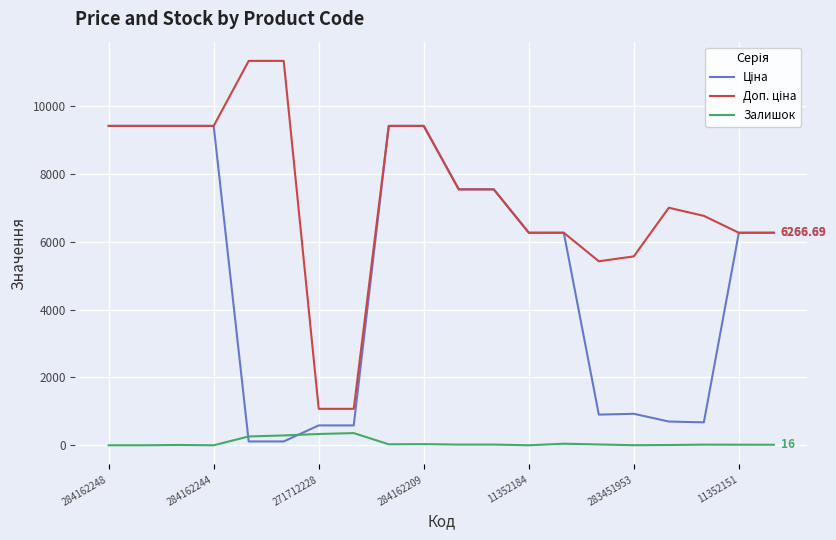

What is the spread (max minus min) of values at 271712228?

741.5